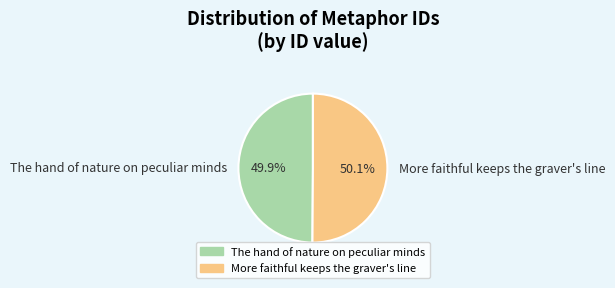

To the nearest percent, what percentage of the pie is The hand of nature on peculiar minds?

50%